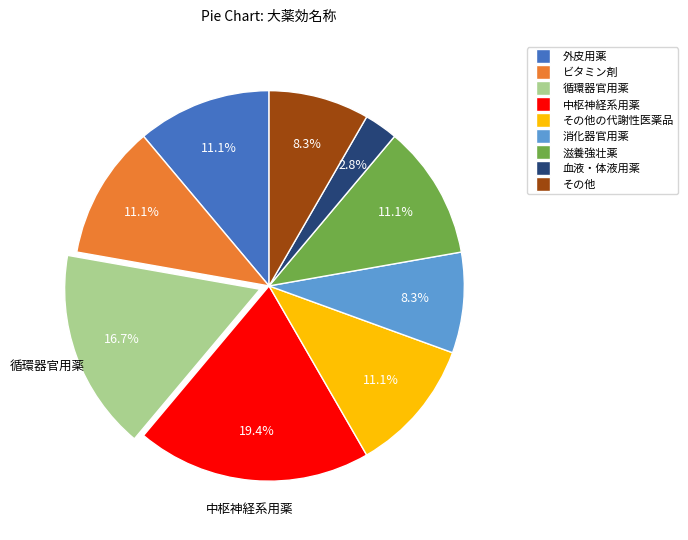

Is there any slice that represents more than half of the pie?

No